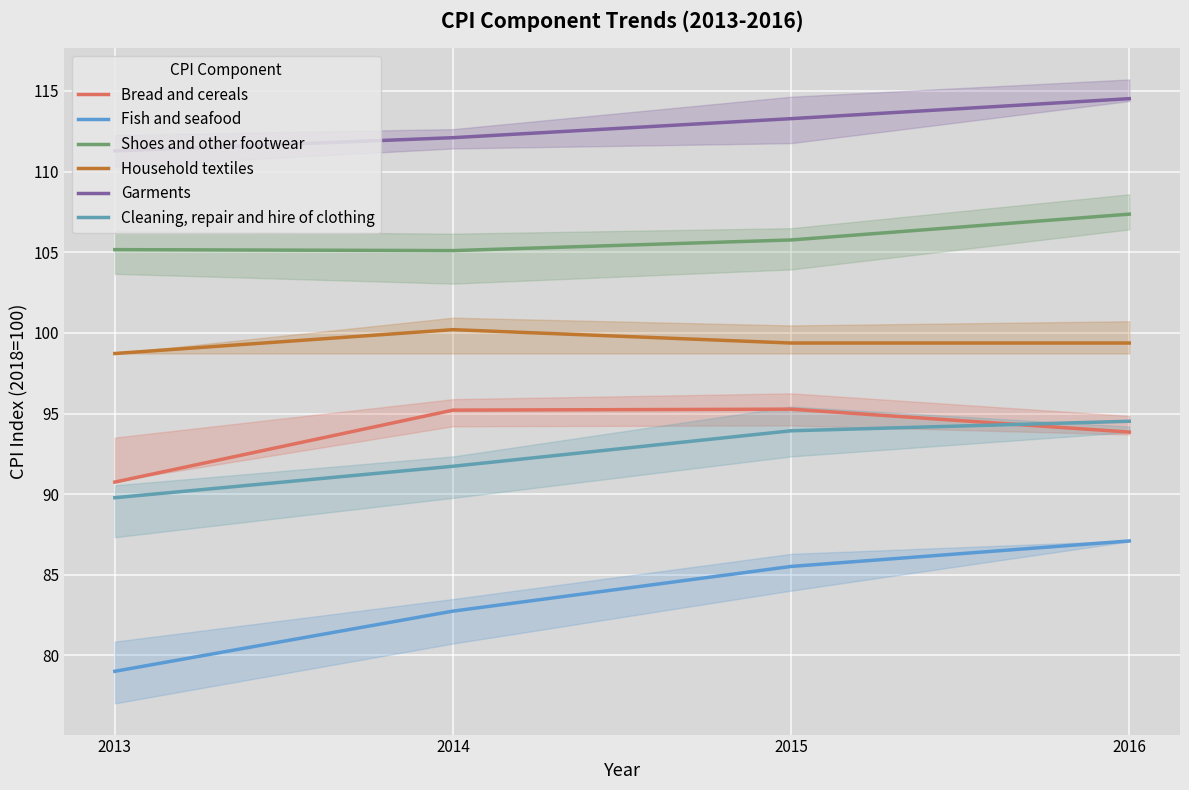

How many values in the Garments series exceed 113?

2